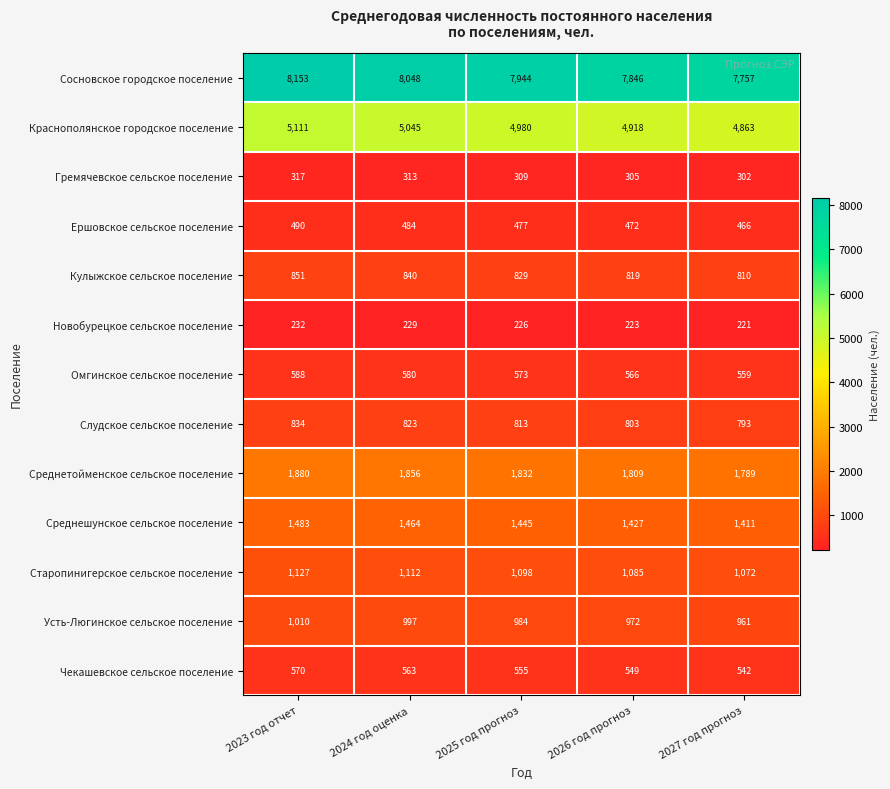

What is the highest value of the Среднешунское сельское поселение series?

1483